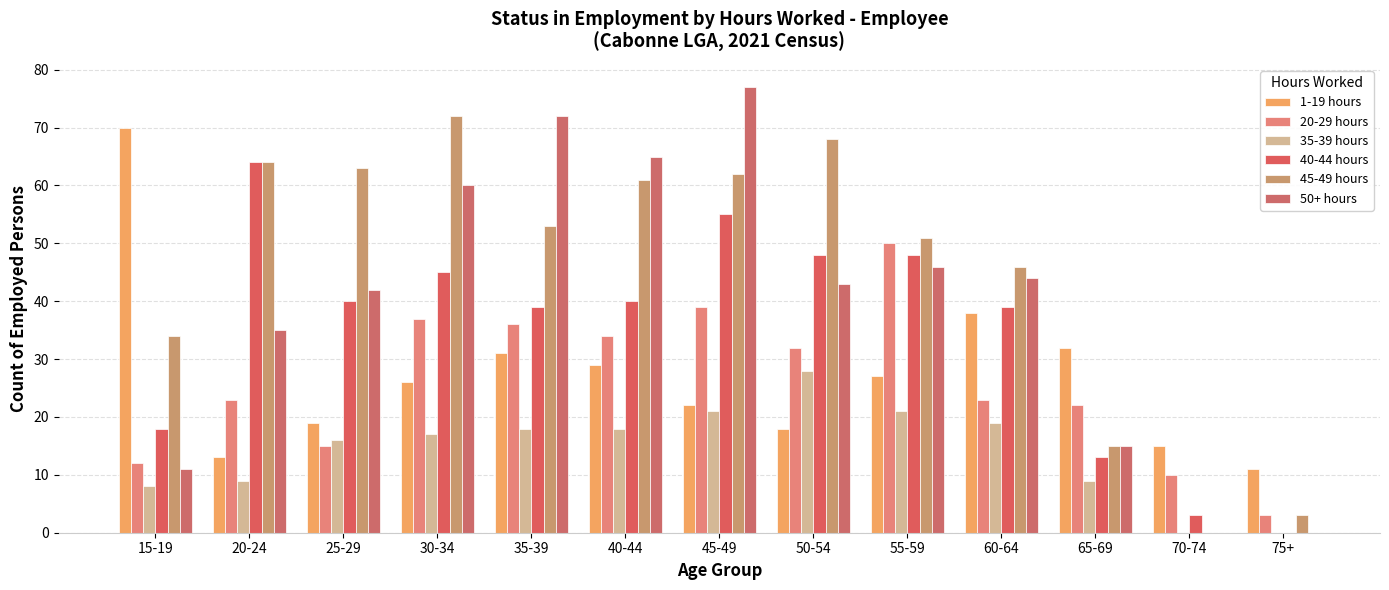

What is the average value of the 1-19 hours series?

27